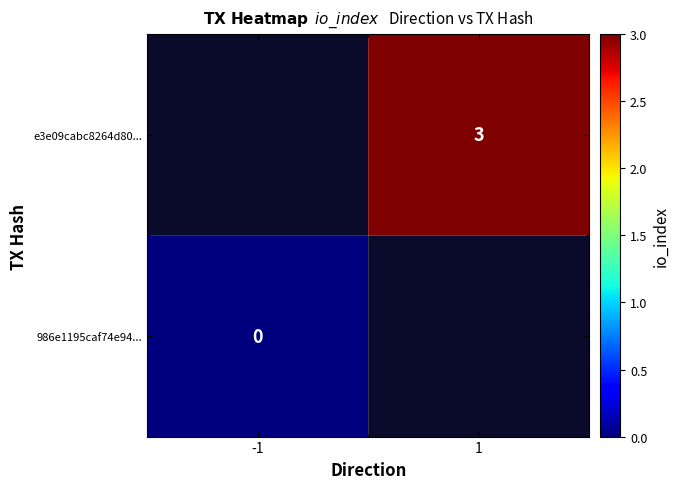

The e3e09cabc8264d80... series shows 3 at 1. True or false?

True